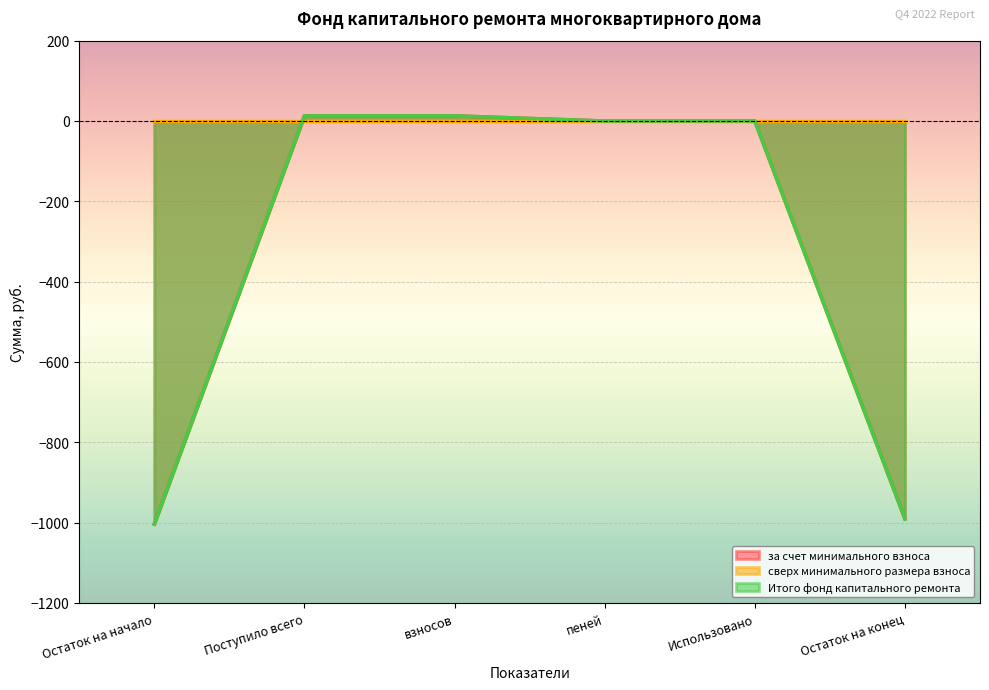

Rank the categories by Итого фонд капитального ремонта value from lowest to highest.

Остаток на начало, Остаток на конец, пеней, Использовано, Поступило всего, взносов